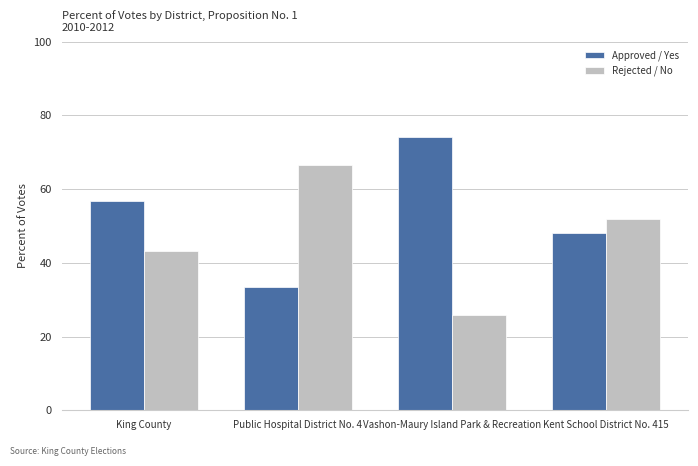

The Approved / Yes series shows 115.6 at Vashon-Maury Island Park & Recreation. True or false?

False